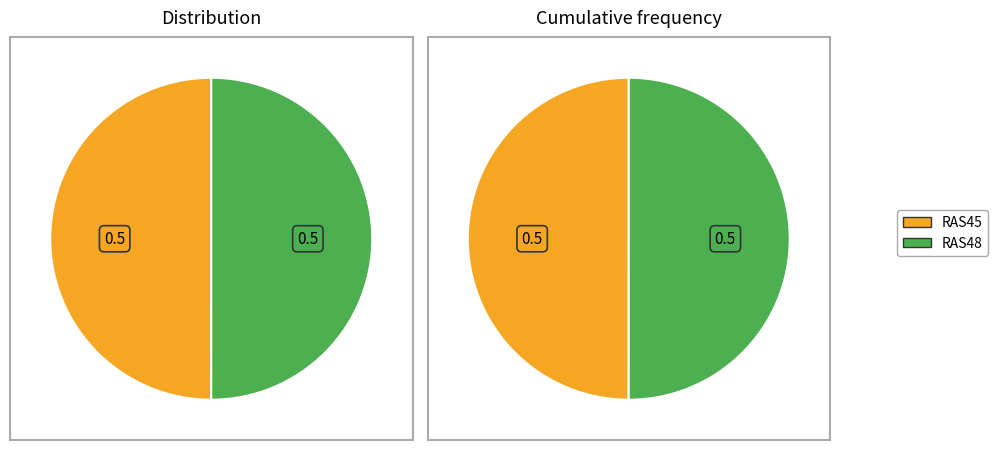

Which has a higher value, RAS48 or RAS45?

RAS48